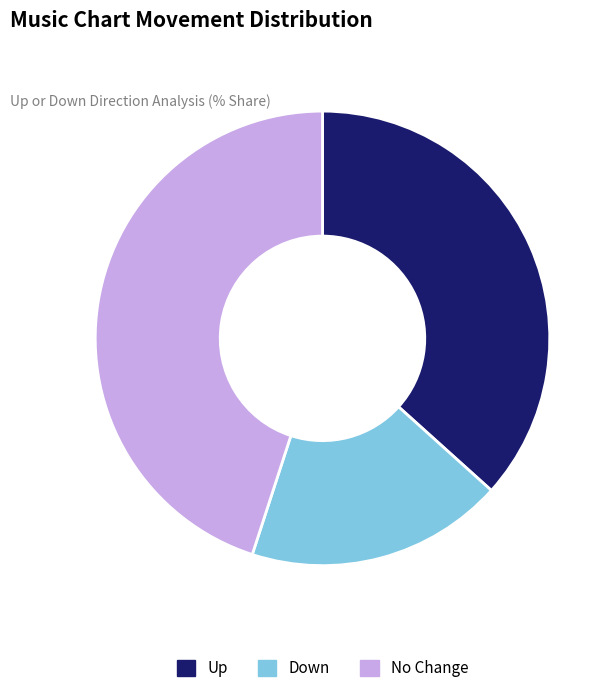

Rank the categories by value from lowest to highest.

Down, Up, No Change